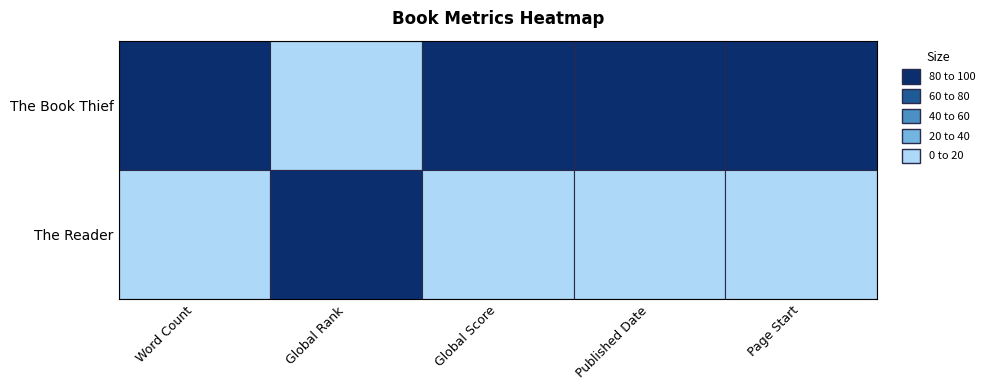

Is the value of The Reader at 1 greater than the value of The Book Thief at 1?

Yes